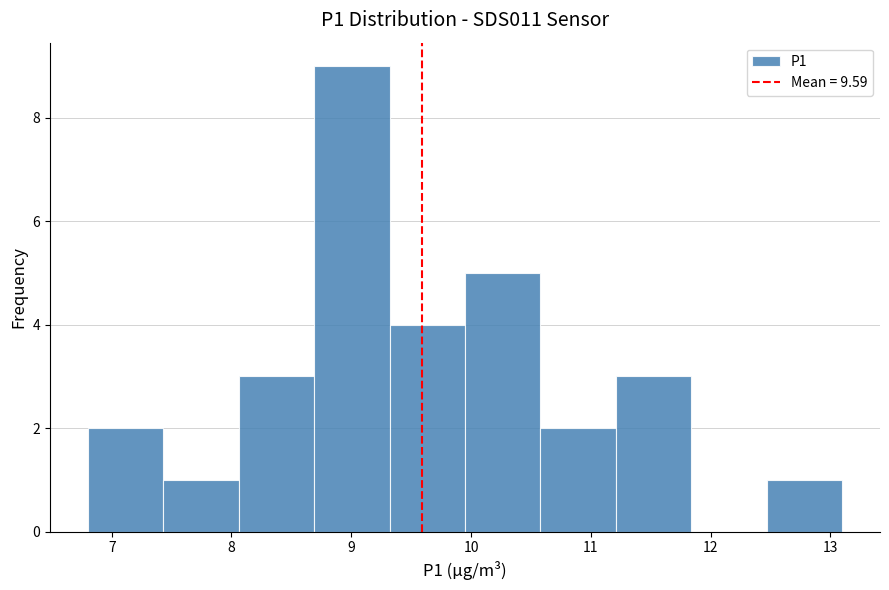

Over which range of the x-axis is the bar tallest?

8.69 to 9.32